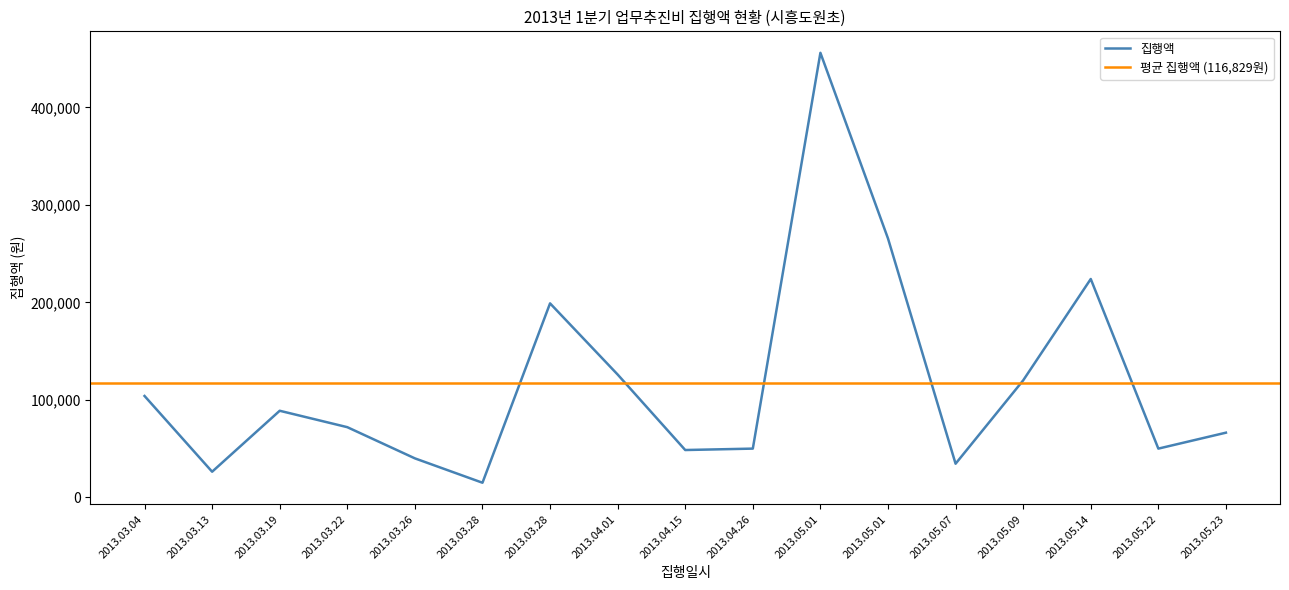

How many data points are less than 72000?

8